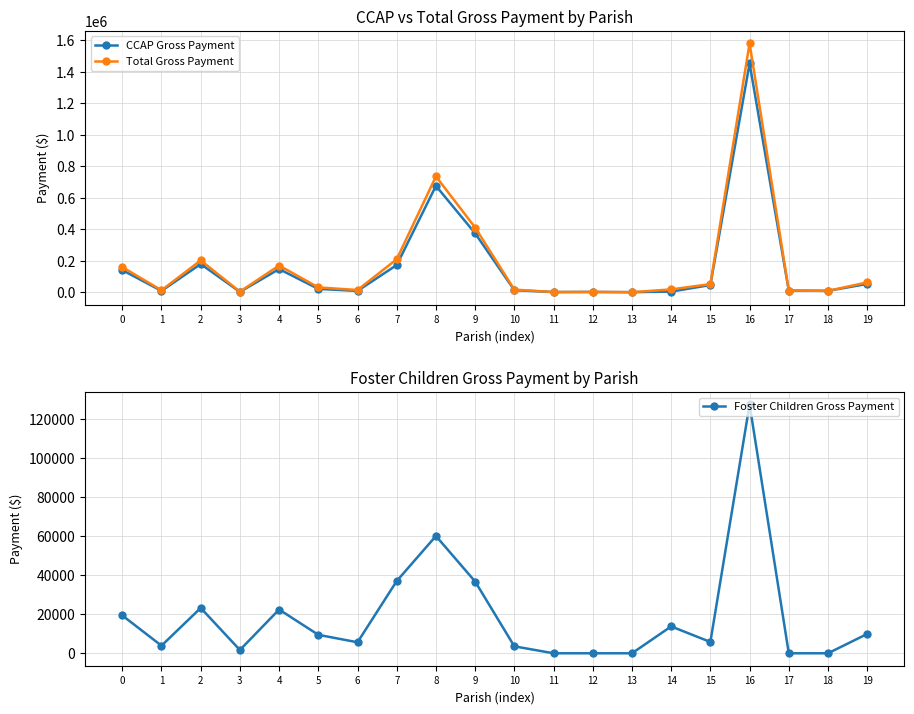

At which label is CCAP Gross Payment closest to 726999?

8